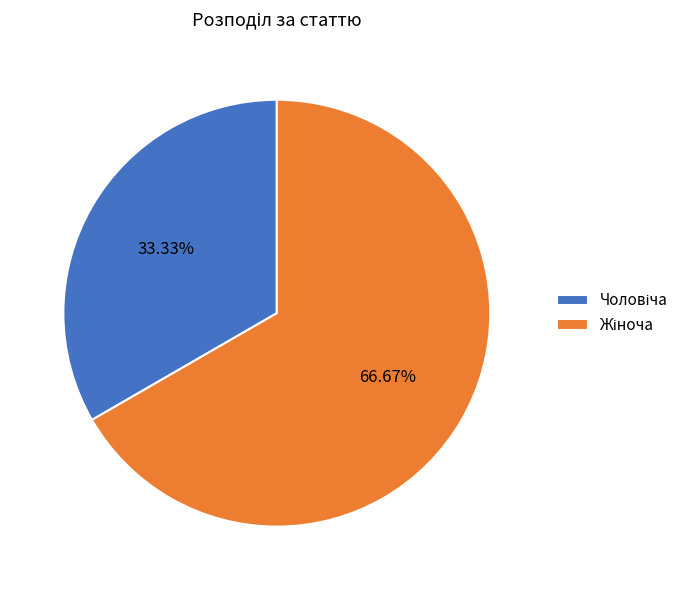

Is there any slice that represents more than half of the pie?

Yes